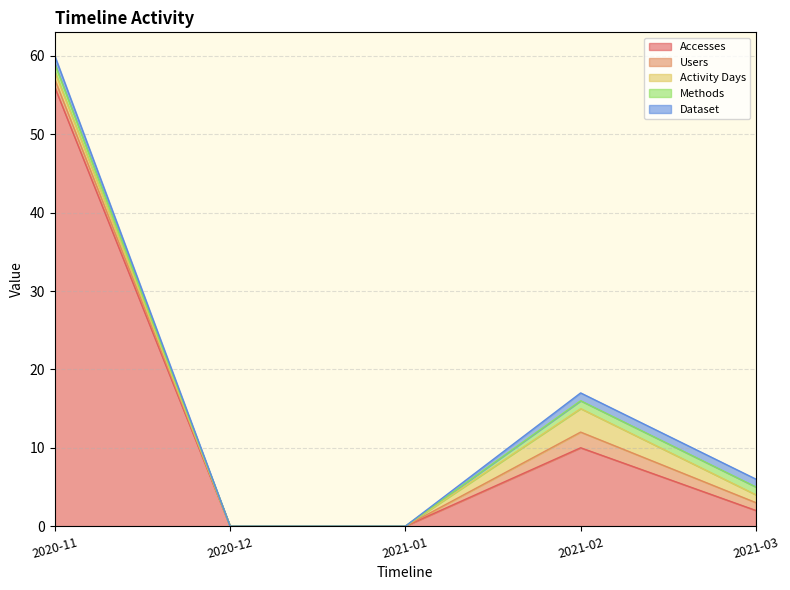

True or false: Users and Methods cross at least once.

False